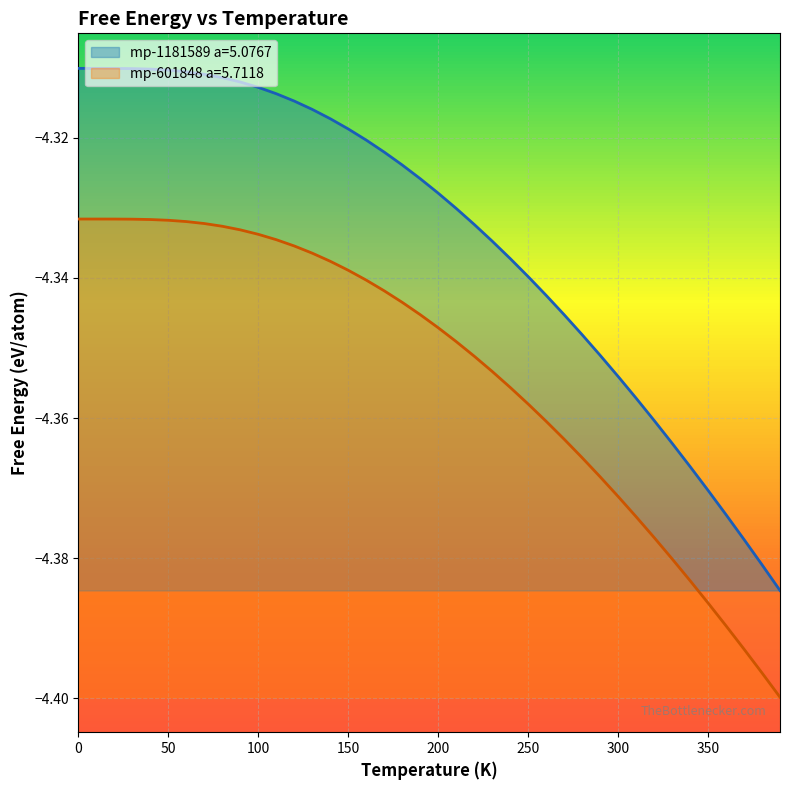

Between 0 and 300, which series saw the biggest shift?

mp-1181589 a=5.0767